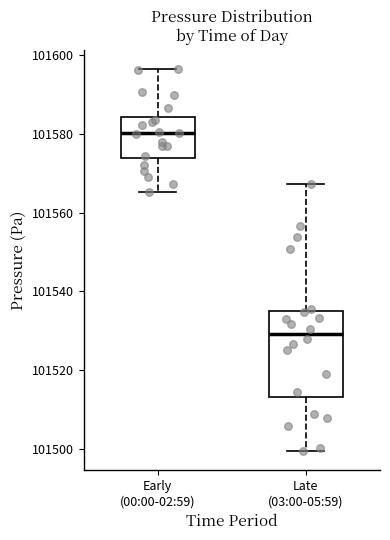

Which box is the tallest, from its lower edge to its upper edge?

Late (03:00-05:59)